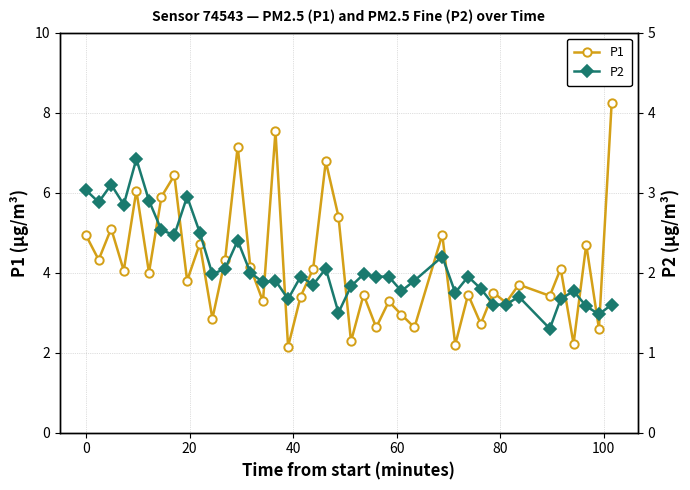

True or false: P1 has more than 1 points higher than both neighbors.

True